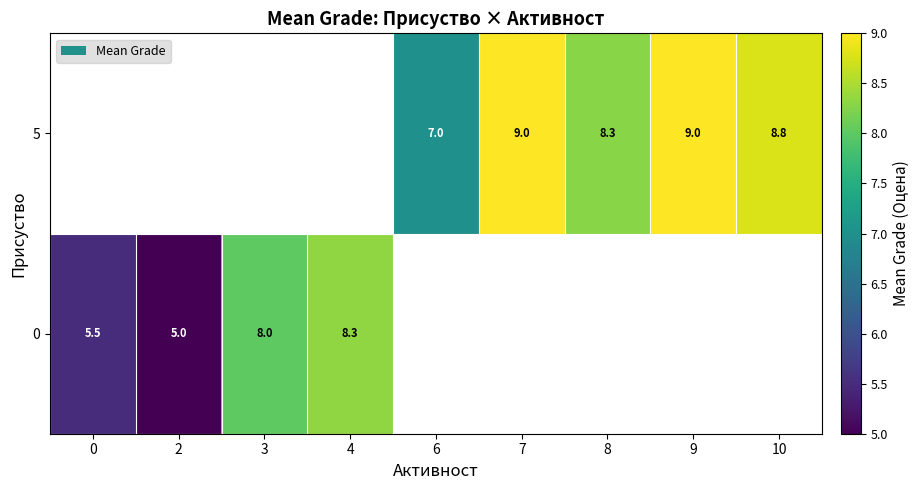

At how many categories does at least one series exceed 5?

8